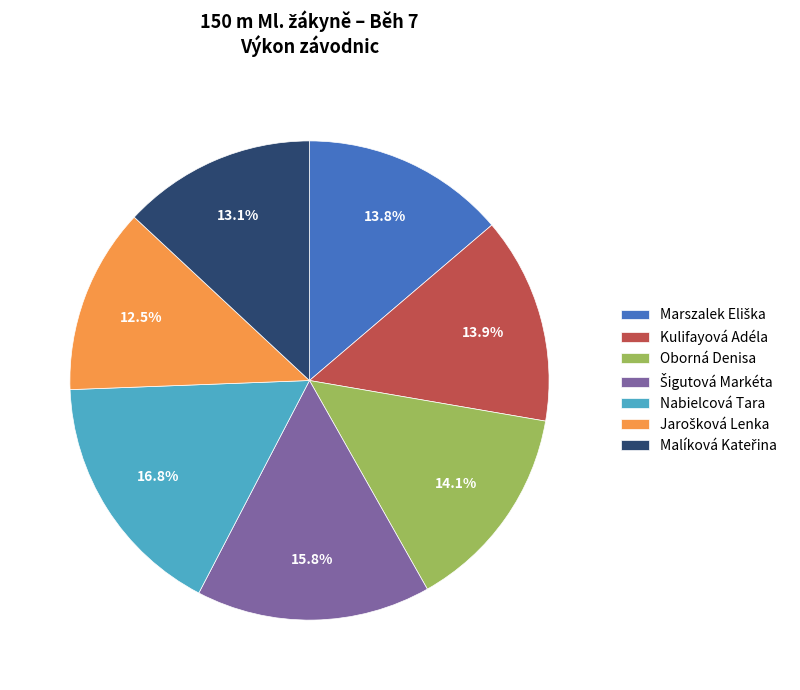

Is it true that Nabielcová Tara is 26% of the pie?

False